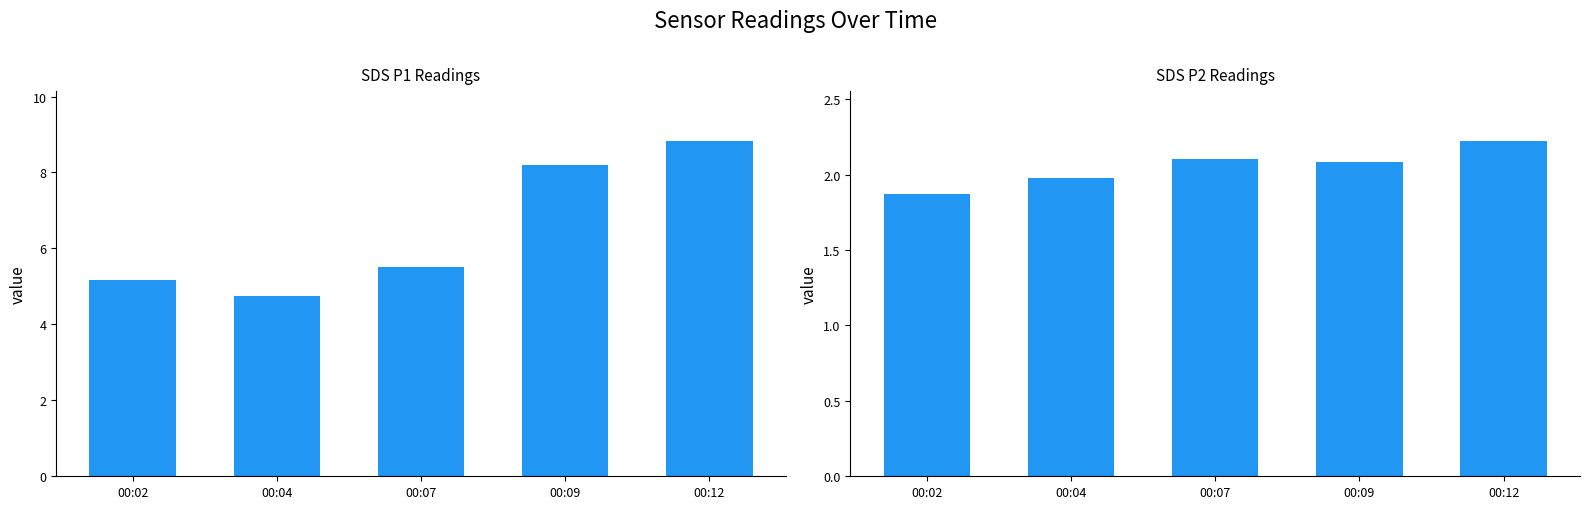

Reading right to left, transcribe all the data shown in this chart.

SDS_P1: 00:12=8.8	00:09=8.2	00:07=5.5	00:04=4.8	00:02=5.2
SDS_P2: 00:12=2.2	00:09=2.1	00:07=2.1	00:04=2.0	00:02=1.9